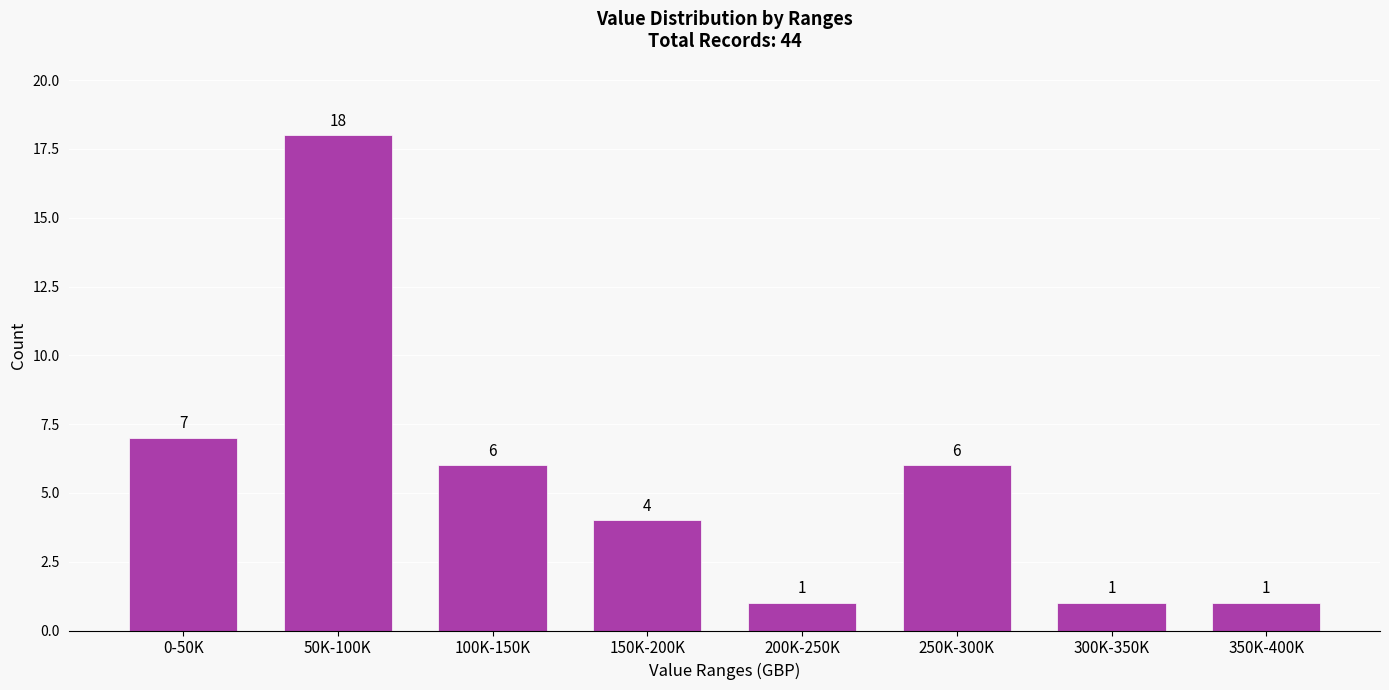

Reading left to right, what are all the values shown in this chart?

7	18	6	4	1	6	1	1